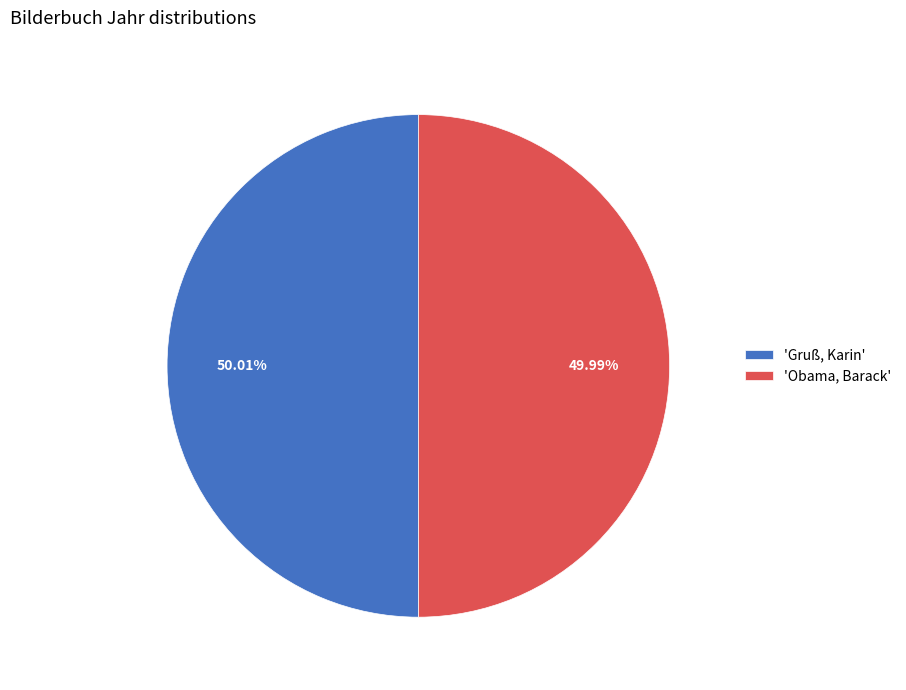

Is there any slice that represents more than half of the pie?

Yes